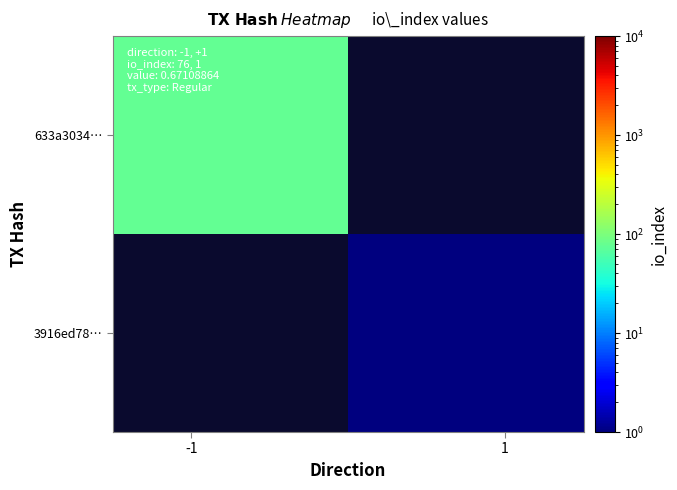

Rank the series by their average value, from highest to lowest.

633a3034…, 3916ed78…